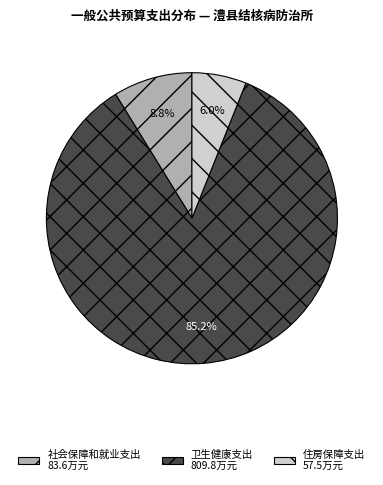

Which category has the smallest portion of the pie?

住房保障支出